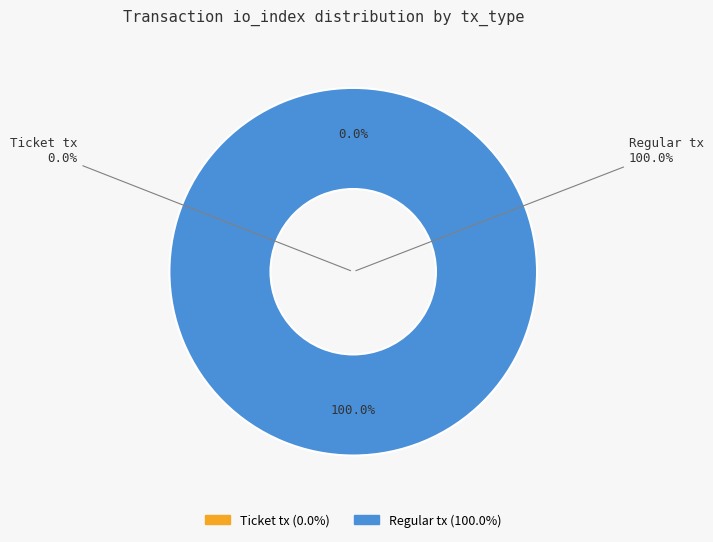

Which category accounts for the majority?

Regular tx